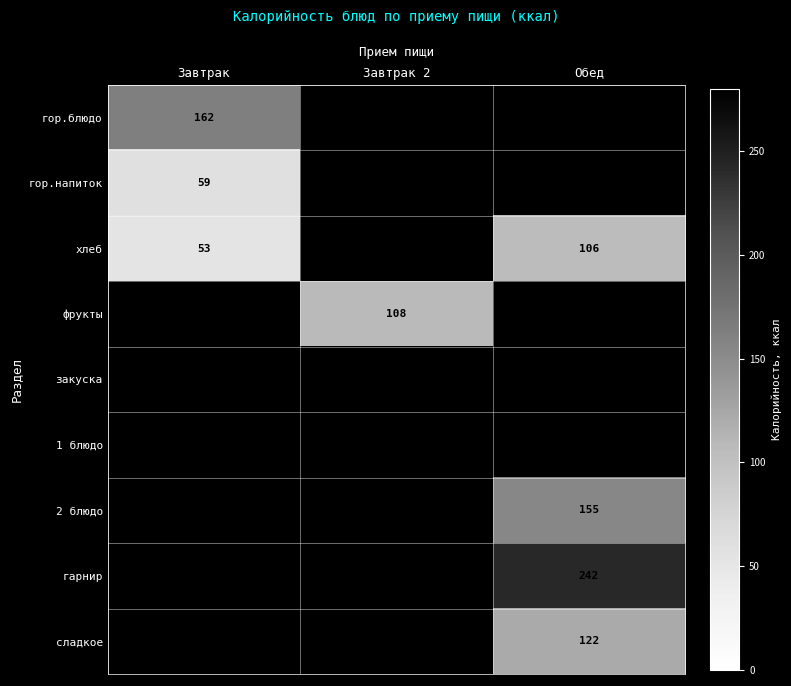

At how many categories does at least one series exceed 132?

2